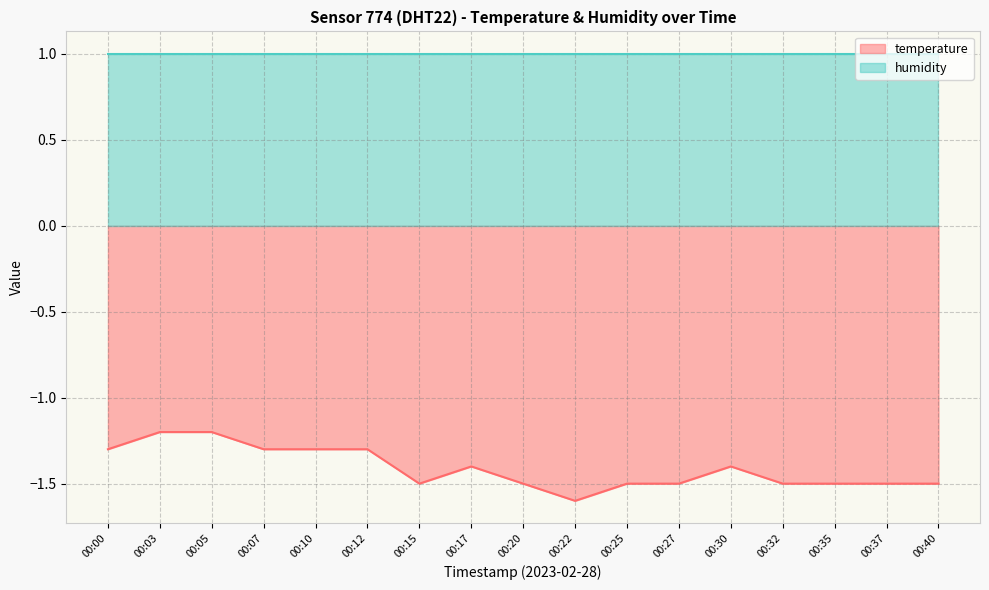

Does the chart display data point markers on the line(s)?

No